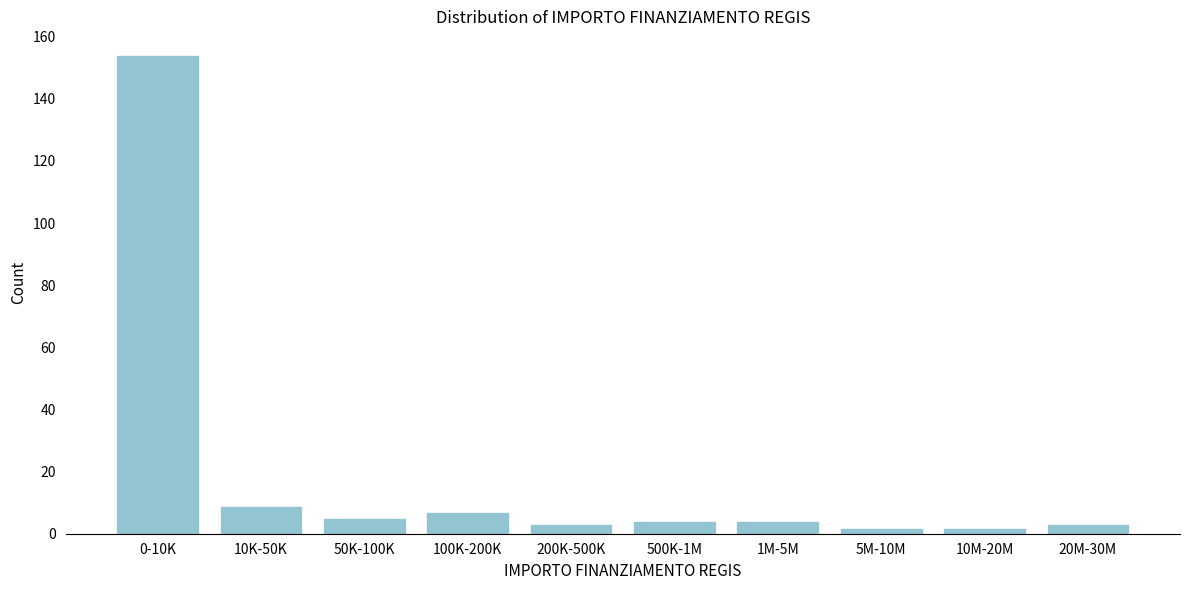

Reading left to right, transcribe all the data shown in this chart.

154	9	5	7	3	4	4	2	2	3